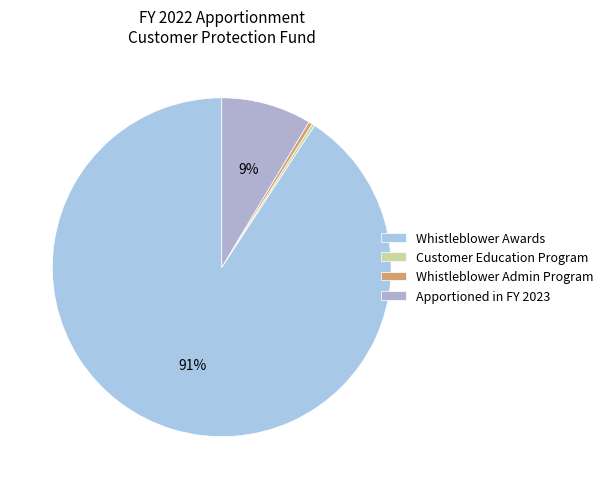

What portion of the pie excludes Apportioned in FY 2023?

91.4%